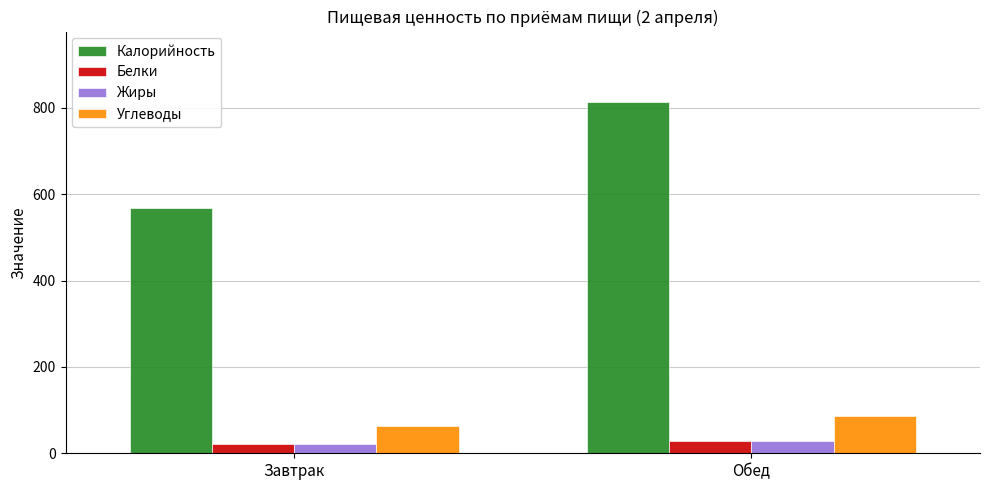

What is the average value of the Углеводы series?

74.0